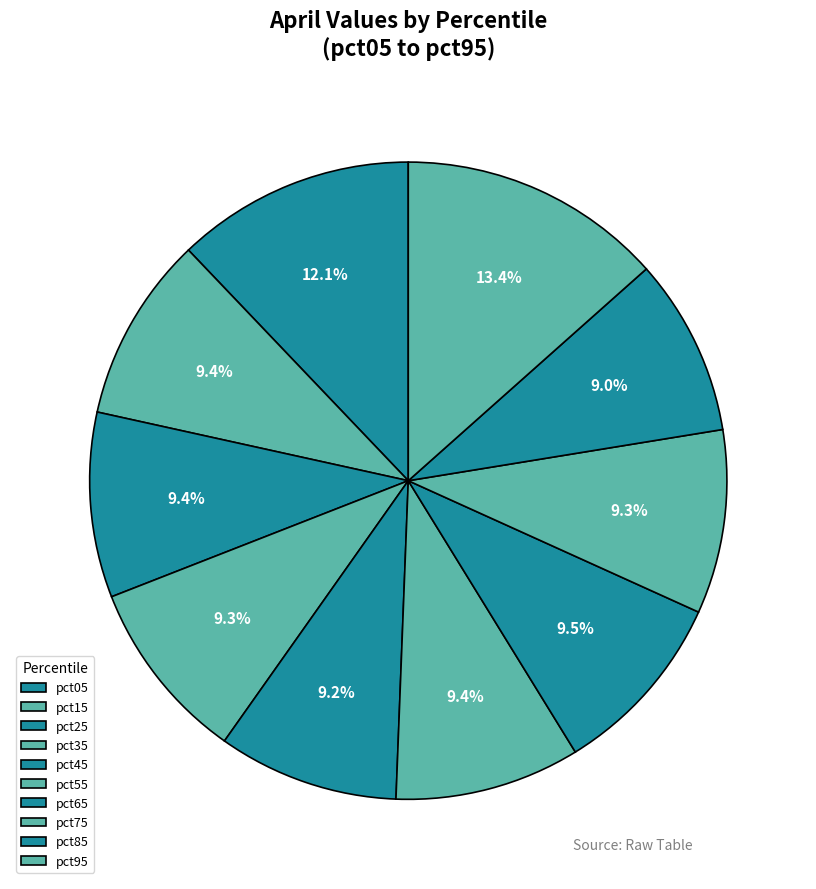

Approximately how many times larger is the value at pct45 compared to pct95?

0.7